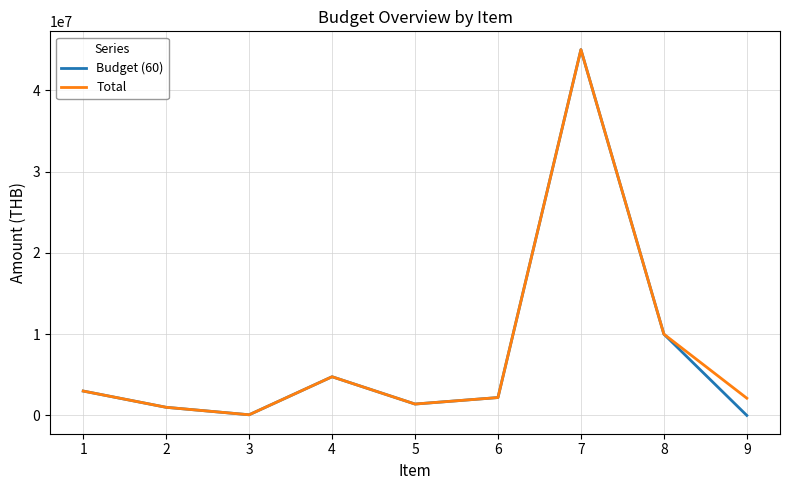

What is the maximum value shown in the chart?

45000000